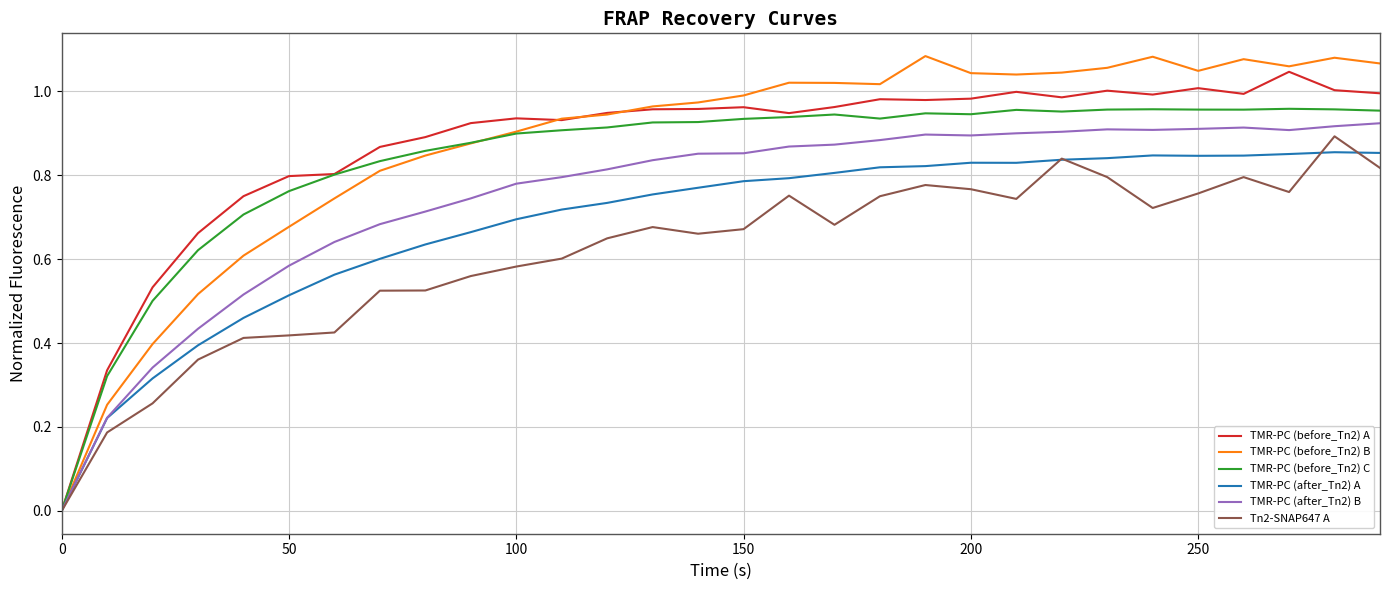

Which series has the widest spread of values?

TMR-PC (before_Tn2) B